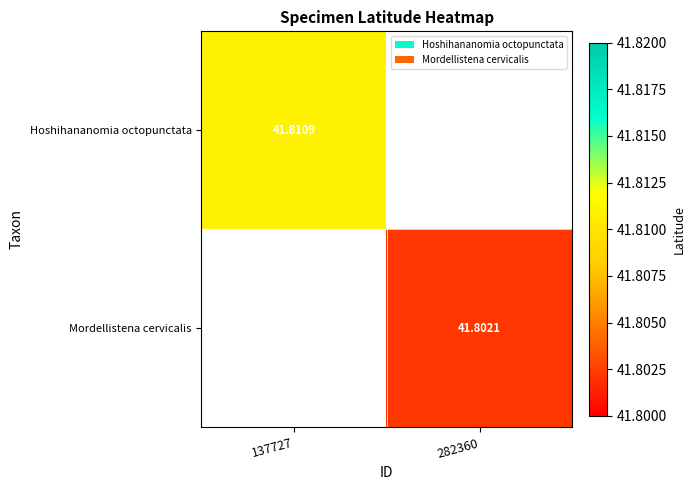

List the series in order of their peak value, lowest first.

Hoshihananomia octopunctata, Mordellistena cervicalis